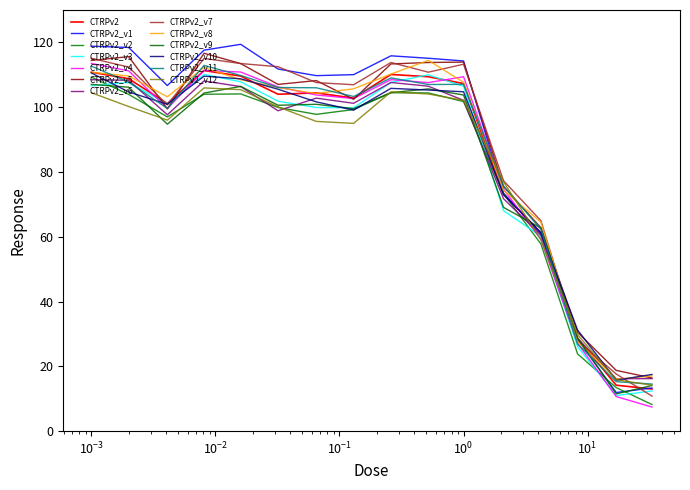

What is the maximum value shown in the chart?

119.4